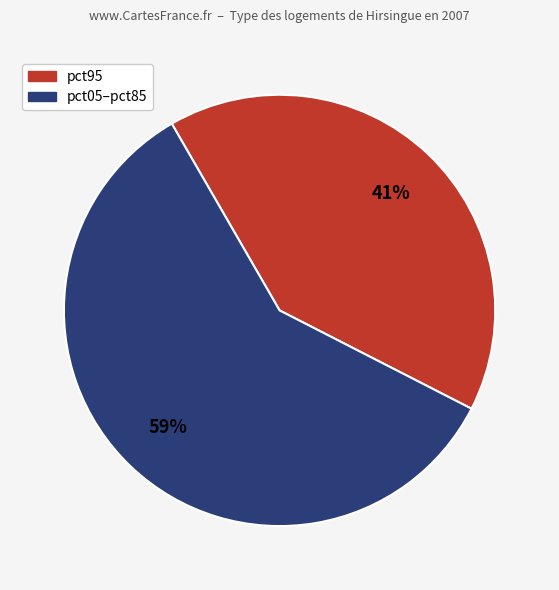

To the nearest percent, what is the difference between the largest and smallest slice percentages?

18%